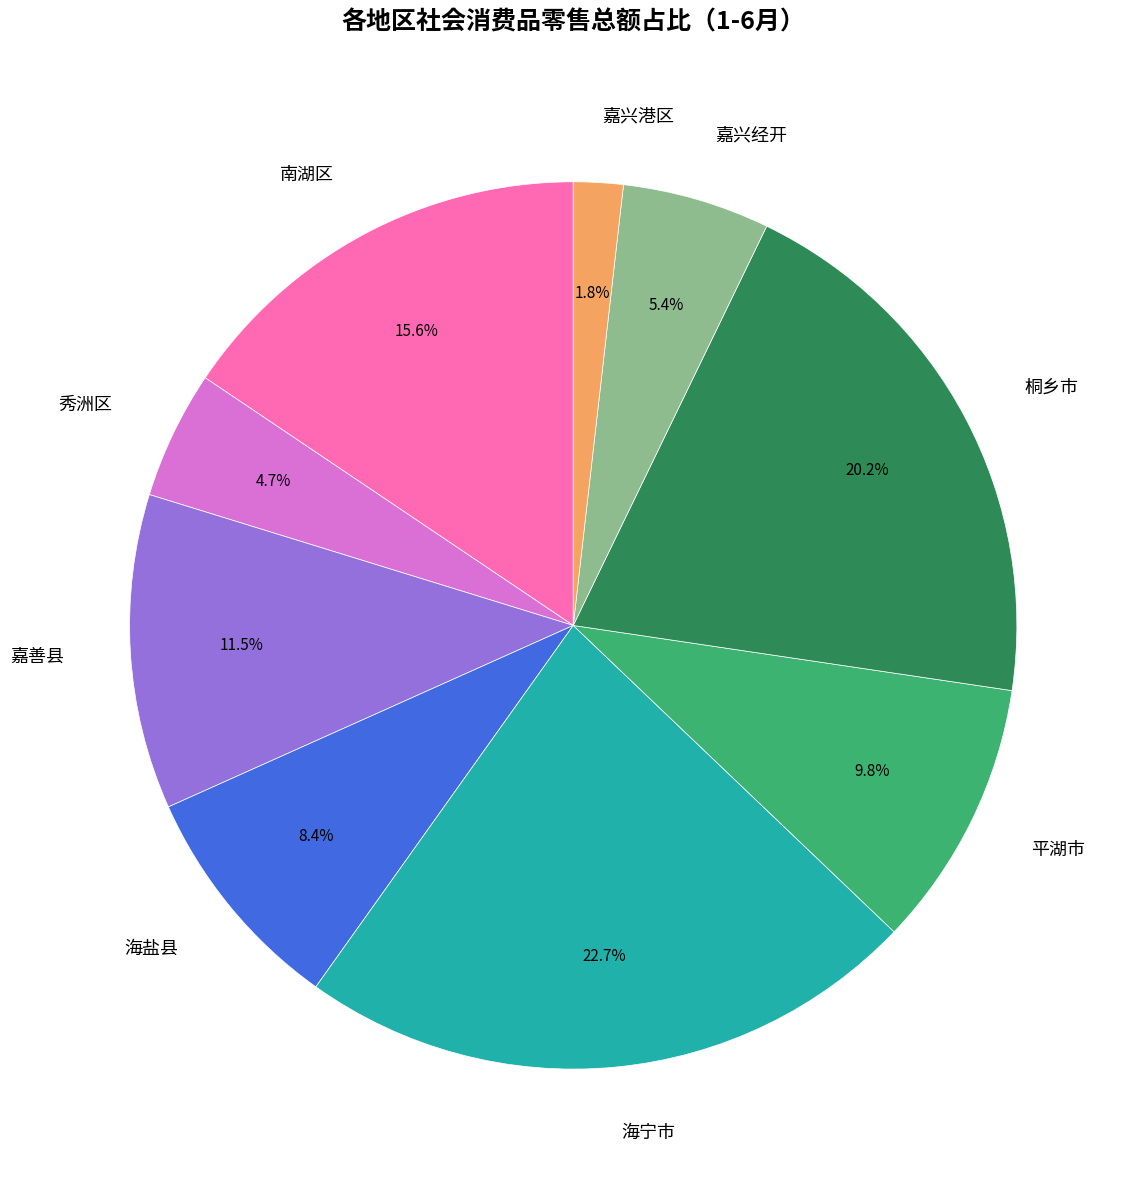

To the nearest percent, what percentage of the pie is 平湖市?

10%